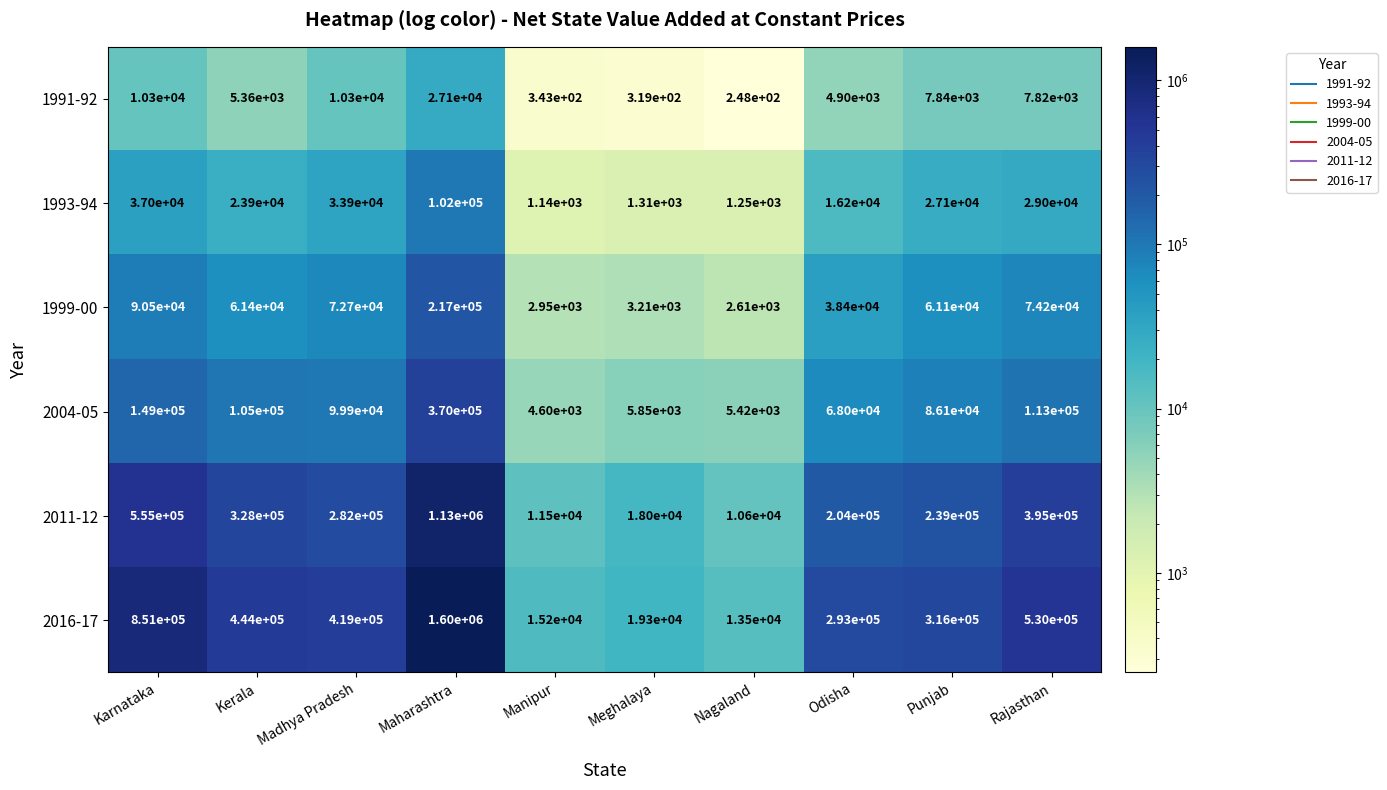

List the labels in order of 1999-00 value, smallest first.

Nagaland, Manipur, Meghalaya, Odisha, Punjab, Kerala, Madhya Pradesh, Rajasthan, Karnataka, Maharashtra